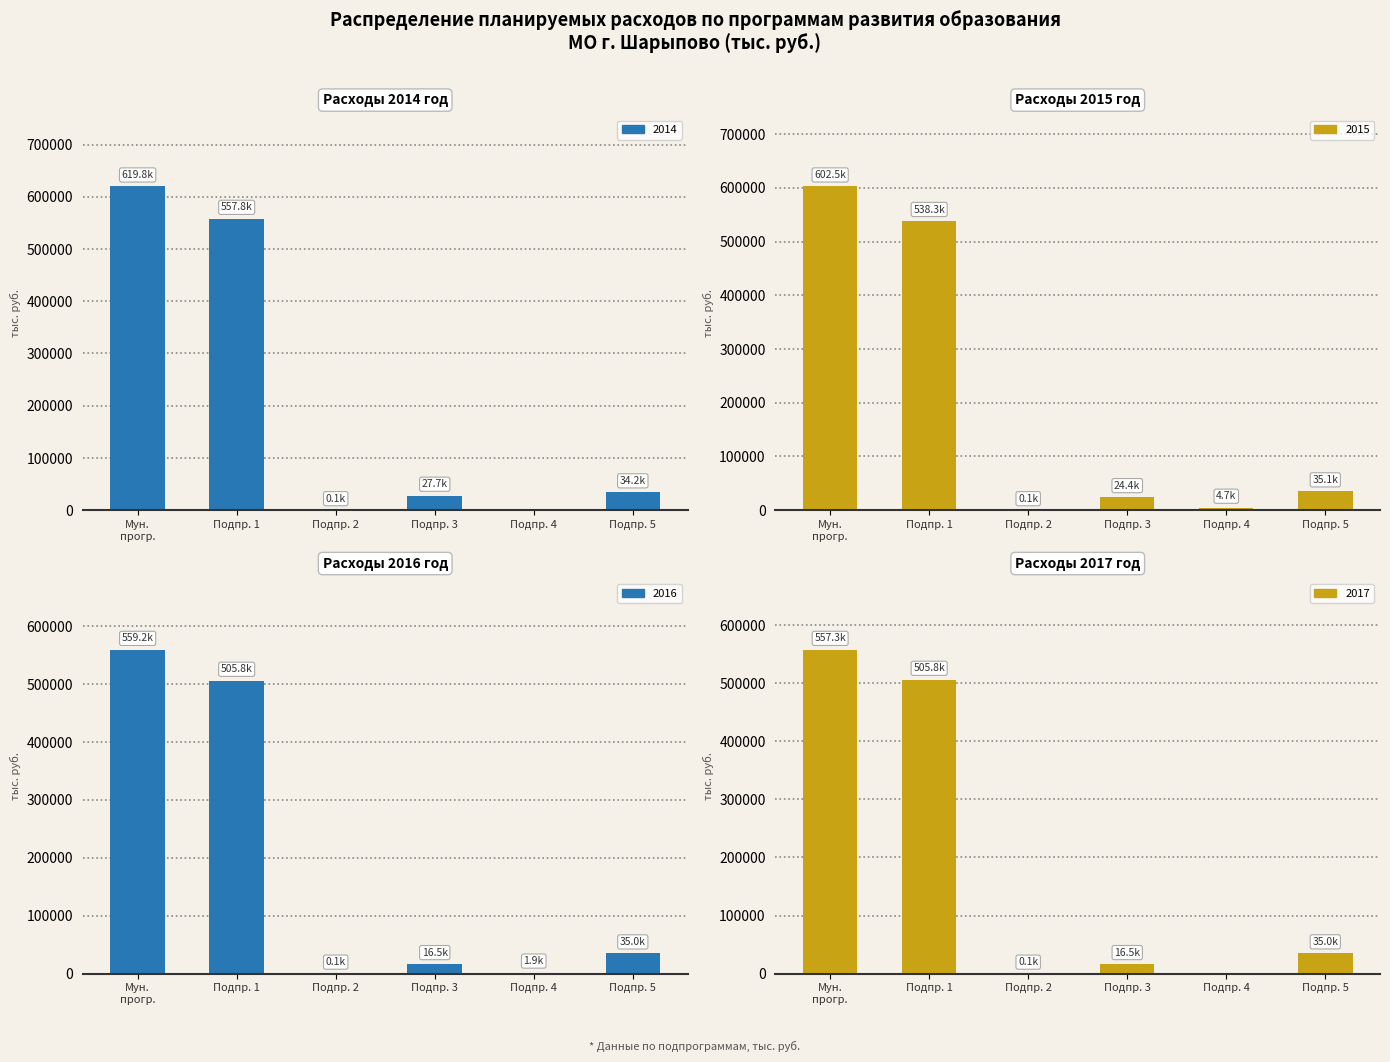

Which has a higher value, Подпр. 5 or Подпр. 4?

Подпр. 5